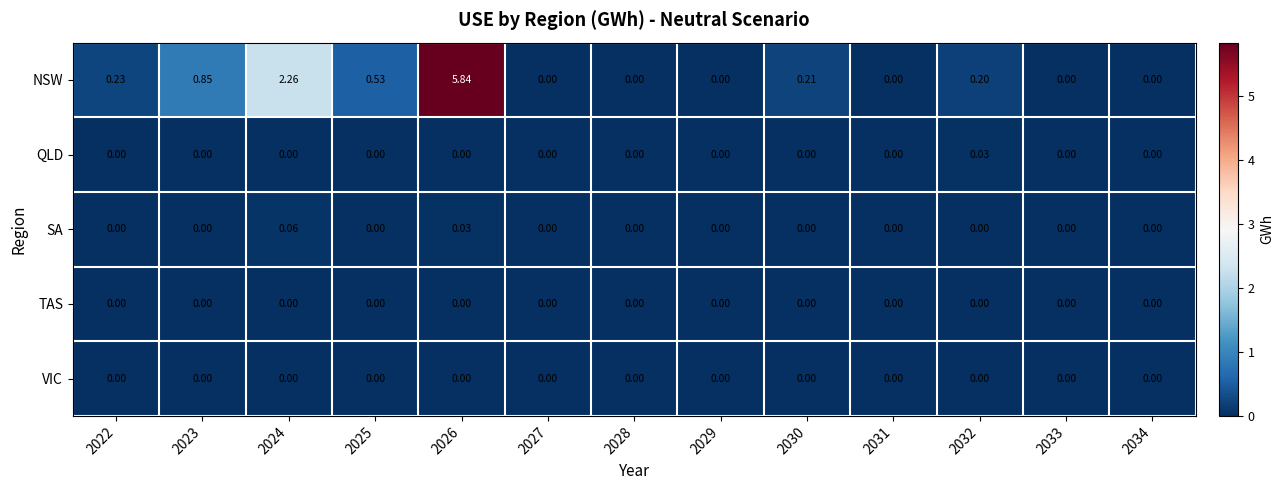

Which series has the largest total across all categories?

NSW